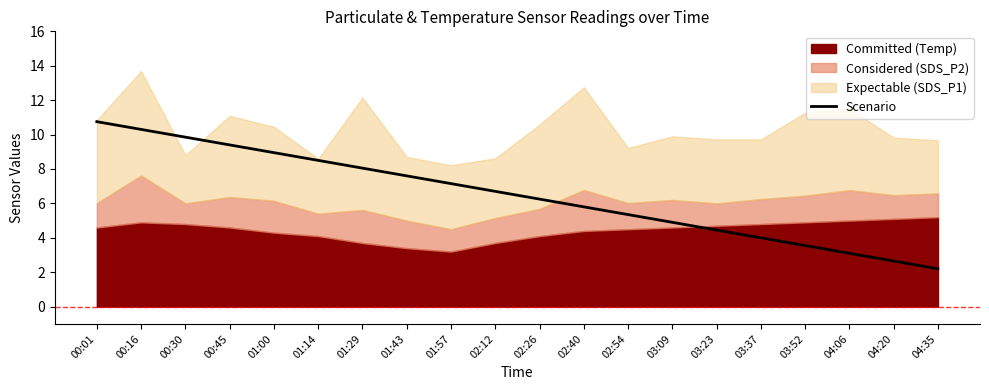

True or false: the data shows 11.9 at 02:12.

False